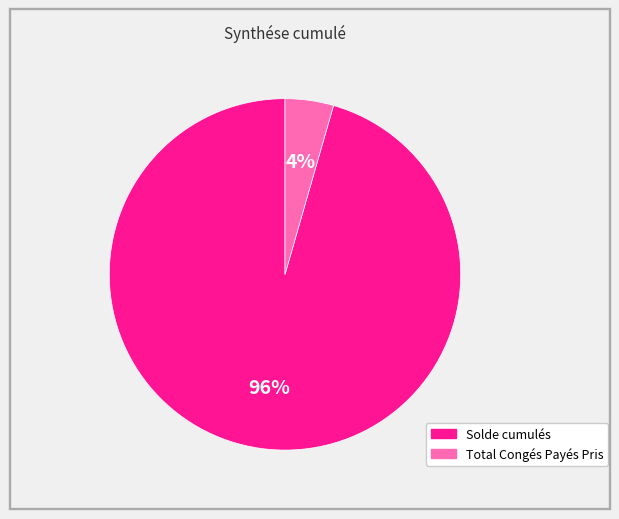

The Total Congés Payés Pris slice represents 4% of the pie. True or false?

True